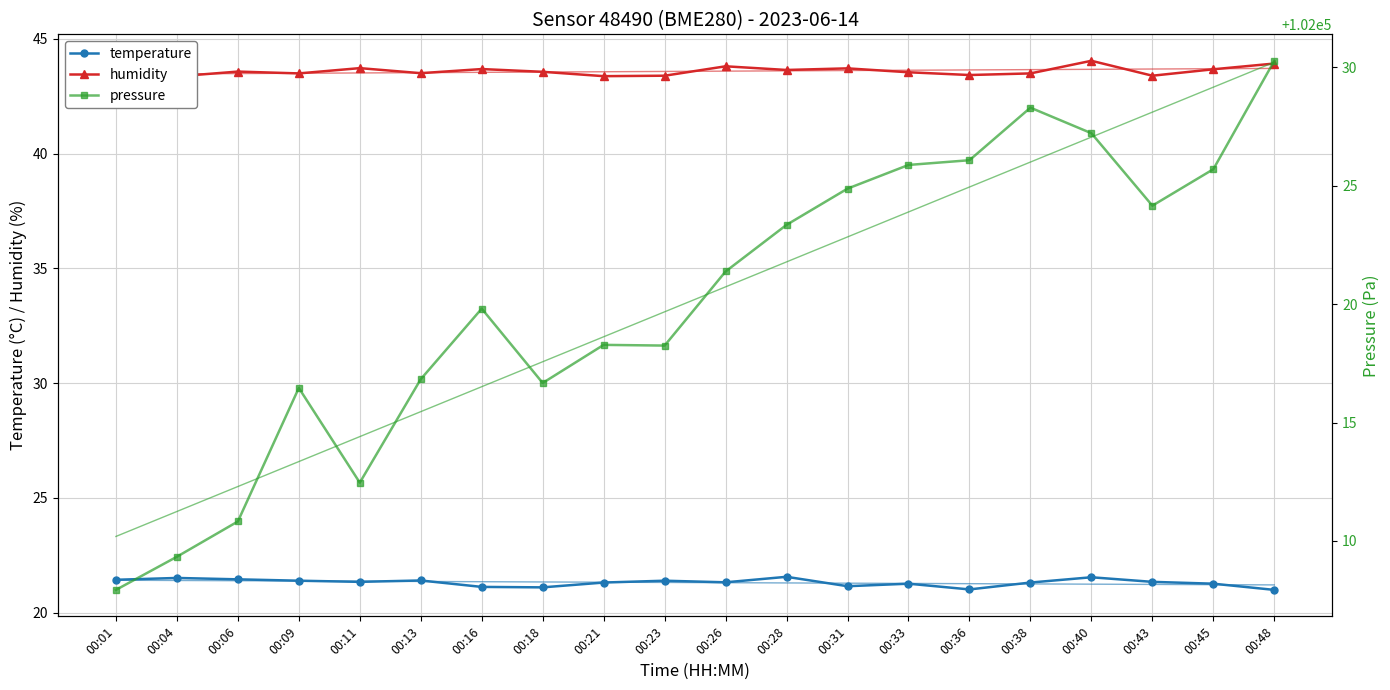

Is this an area chart (filled region under the line)?

No